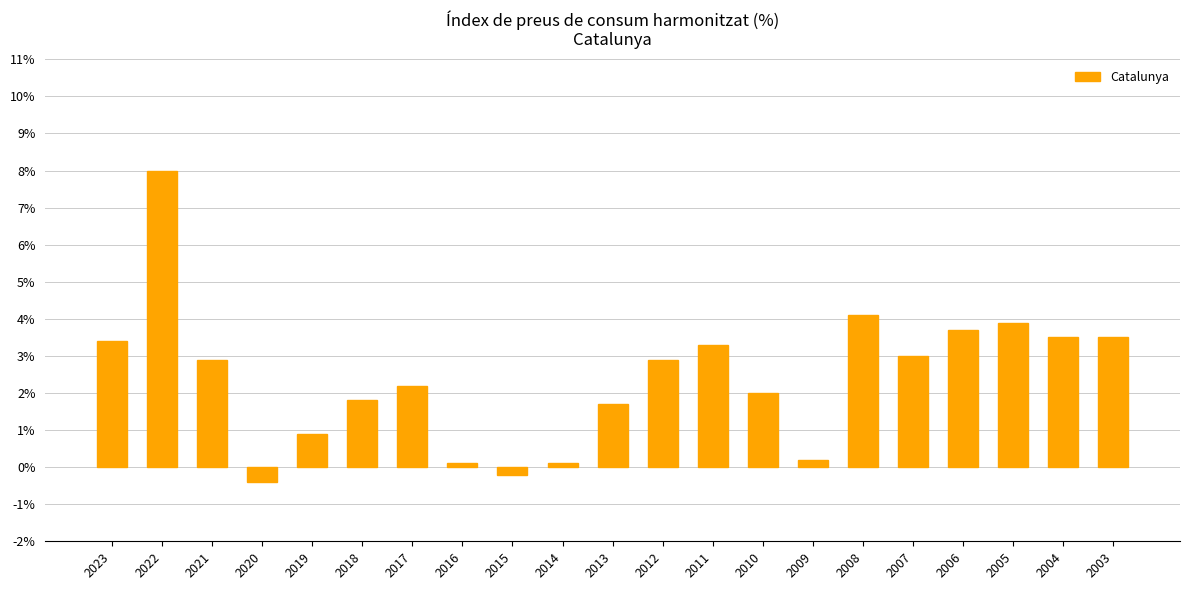

What is the value of the 14th bar from the left?

2.0